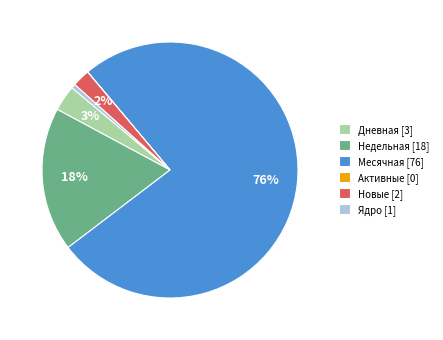

The Ядро slice represents 13% of the pie. True or false?

False